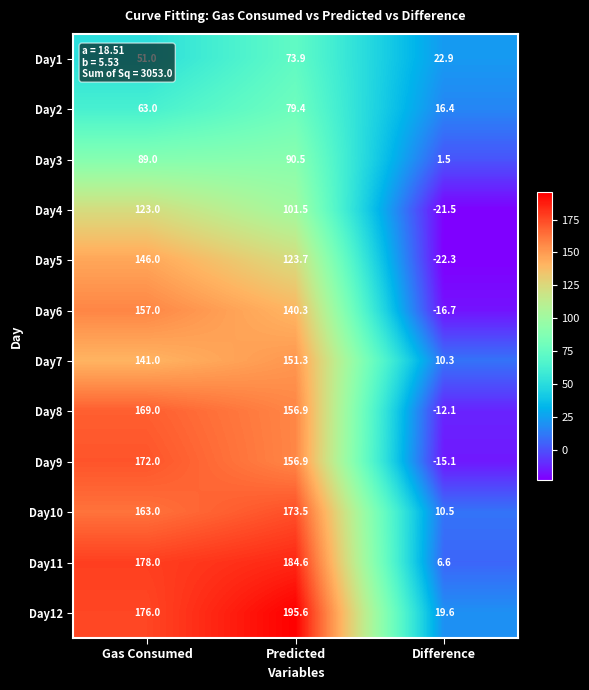

Rank the series by their maximum value, from lowest to highest.

Day1, Day2, Day3, Day4, Day5, Day7, Day6, Day8, Day9, Day10, Day11, Day12